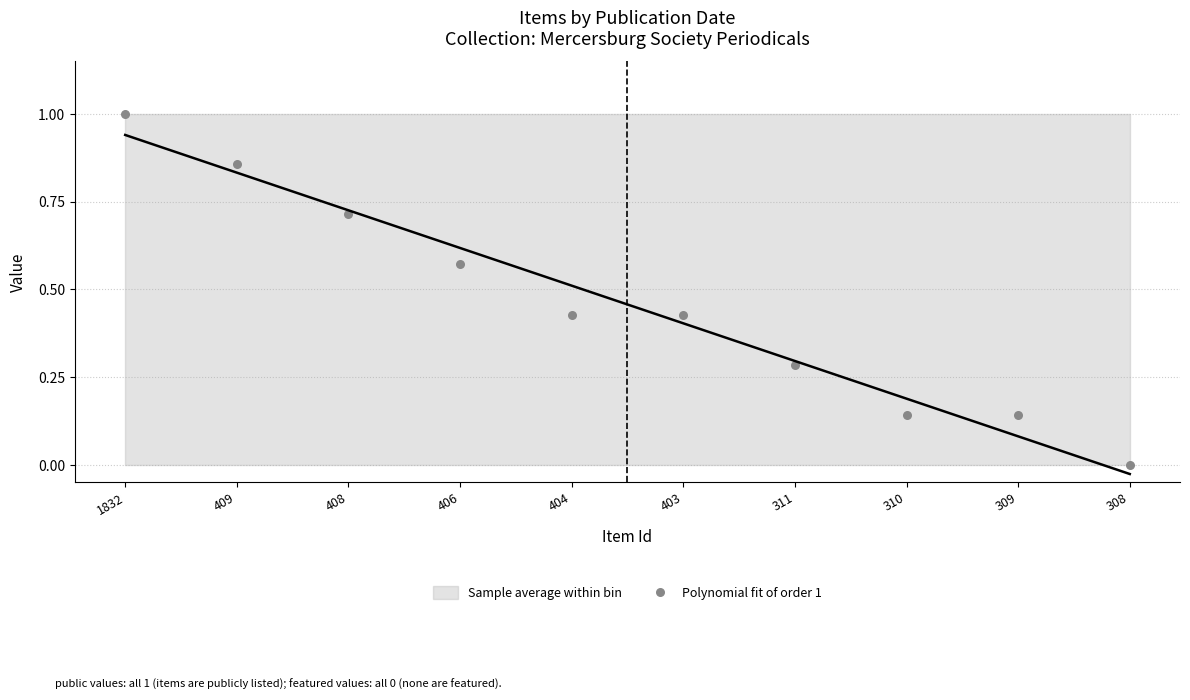

What is the average Y value?

0.5